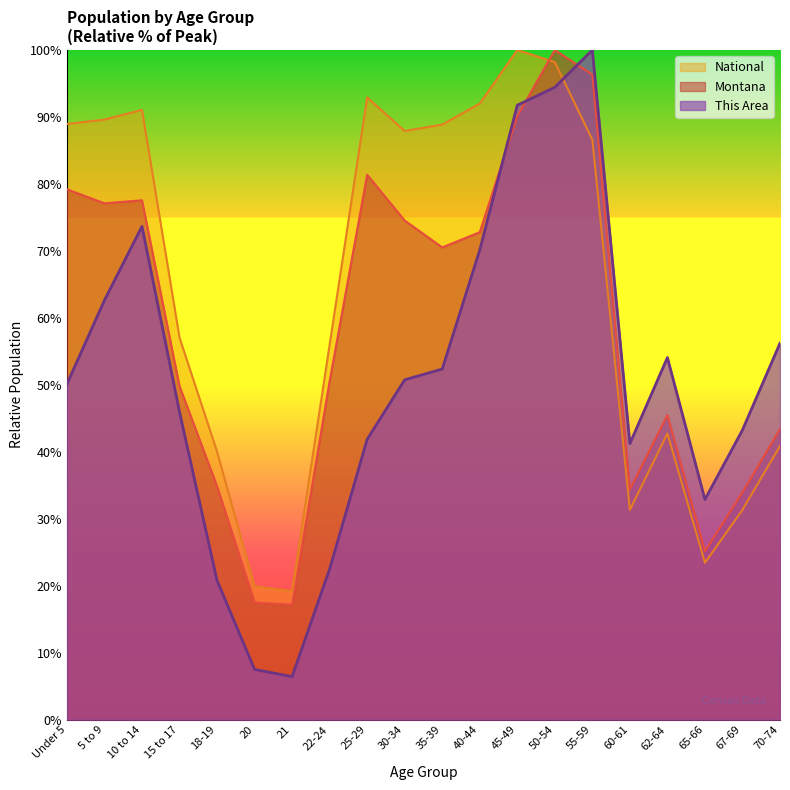

What is the spread (max minus min) of values at 5 to 9?

27.0